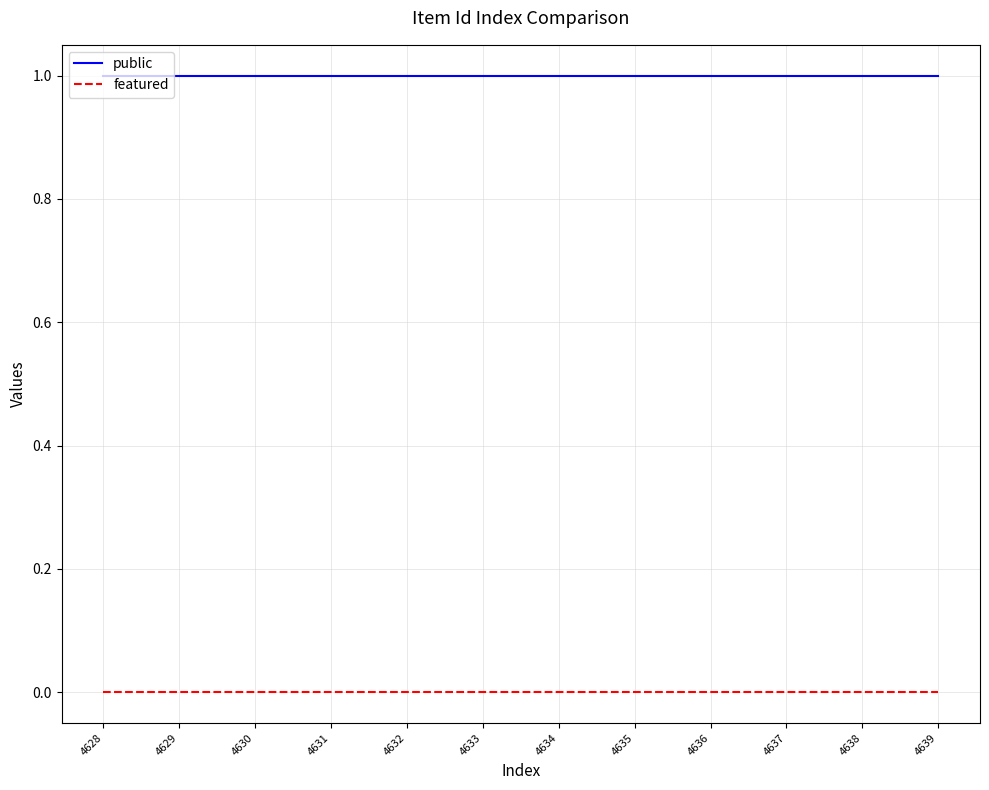

Is it true that public equals 0 at 4634?

False